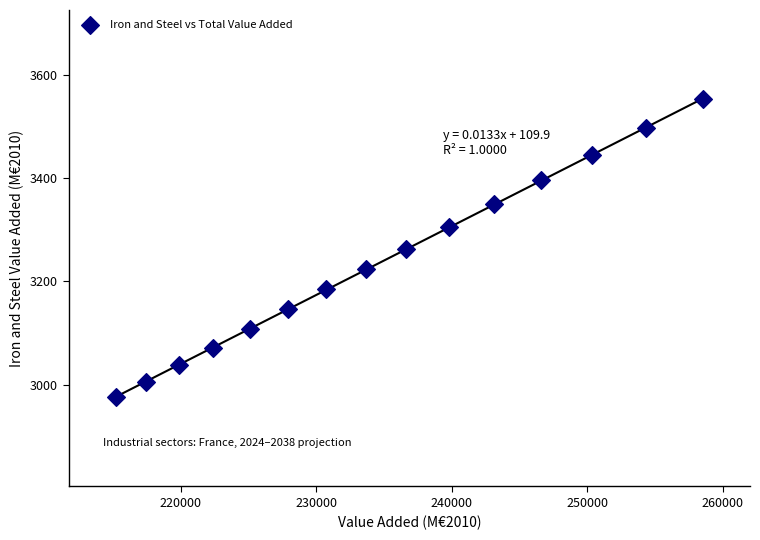

What is the range of Y values (max minus min)?

576.4